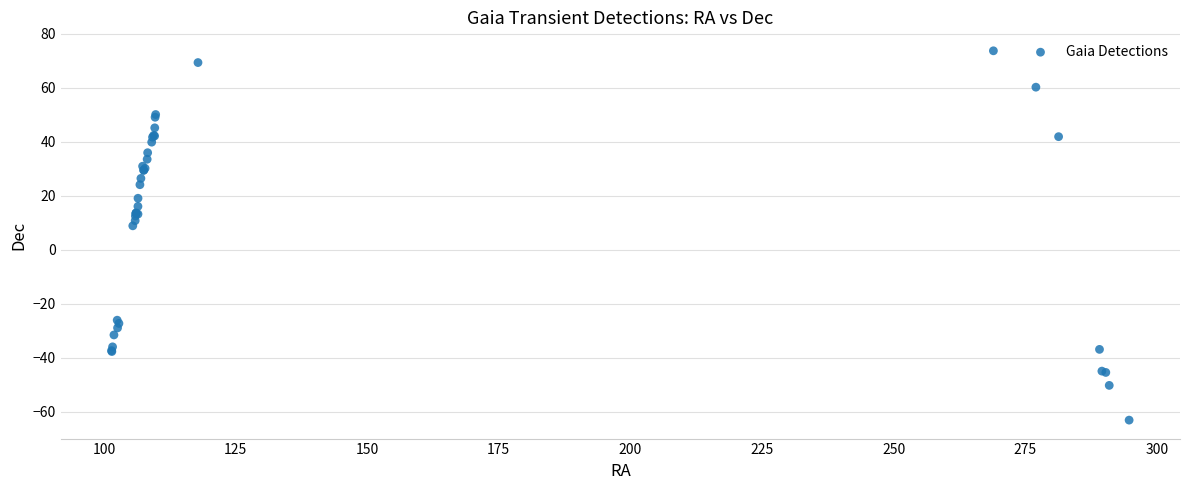

What Y value in the scatter plot is closest to 5?

8.9